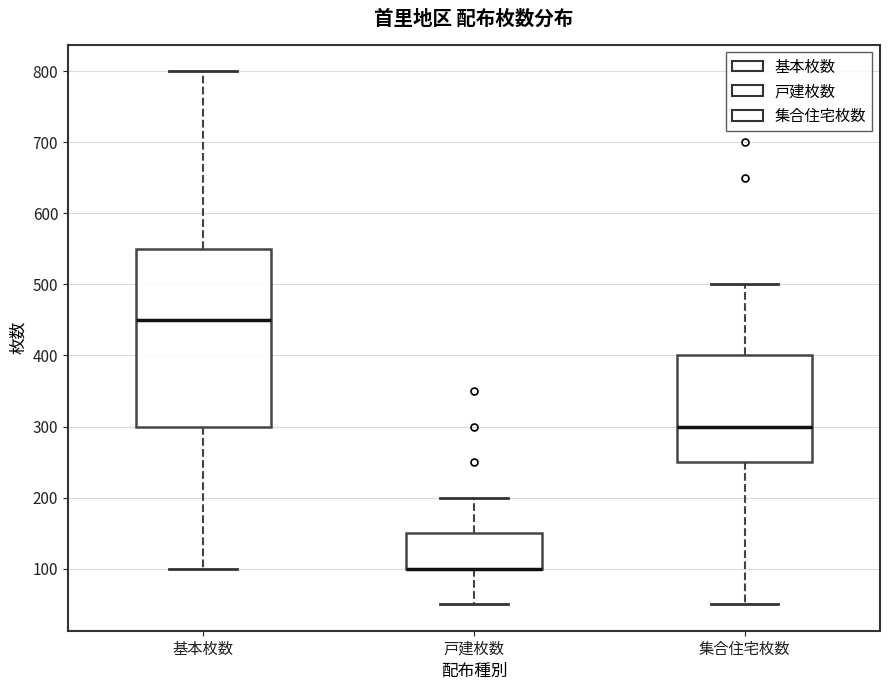

Comparing the boxes themselves (not the whiskers), which one is the tallest?

基本枚数